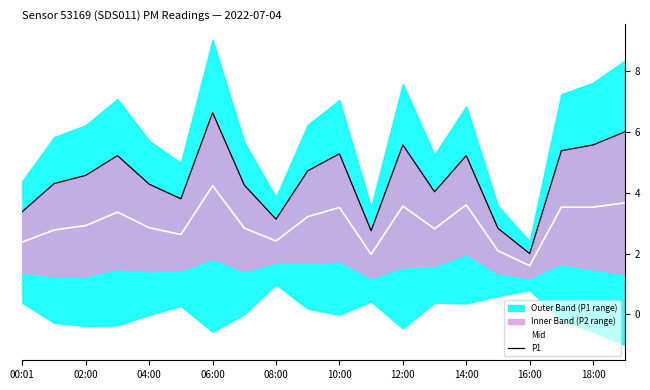

List the series in order of their overall mean, lowest first.

Mid, P1